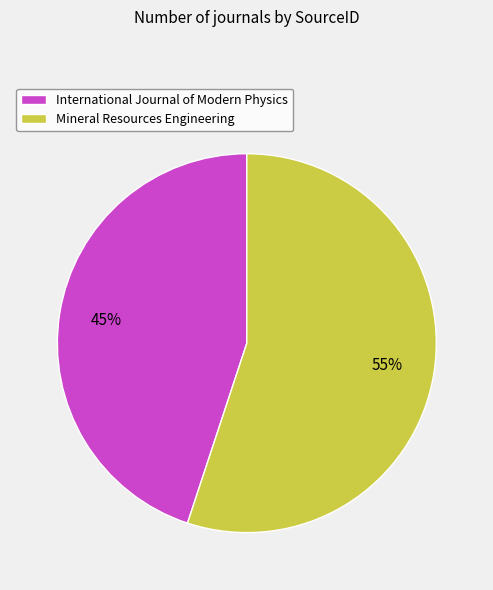

Rank the categories by value from lowest to highest.

International Journal of Modern Physics, Mineral Resources Engineering